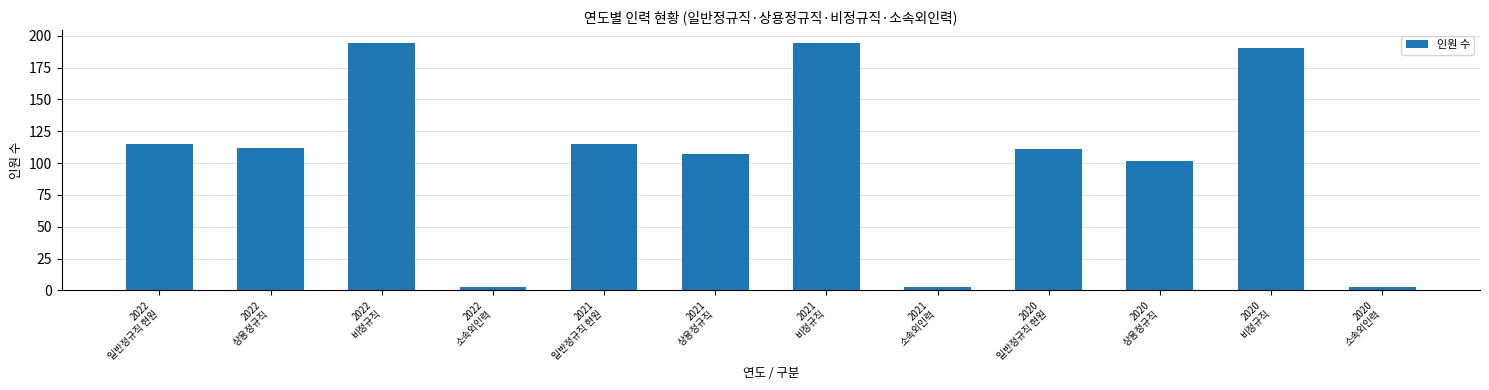

How many bars are there in total?

12